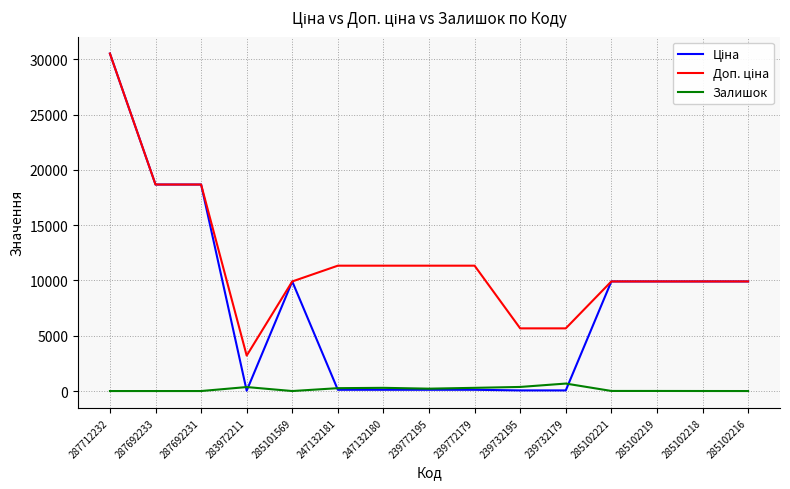

What is the total value across all series at 287692231?

37343.0